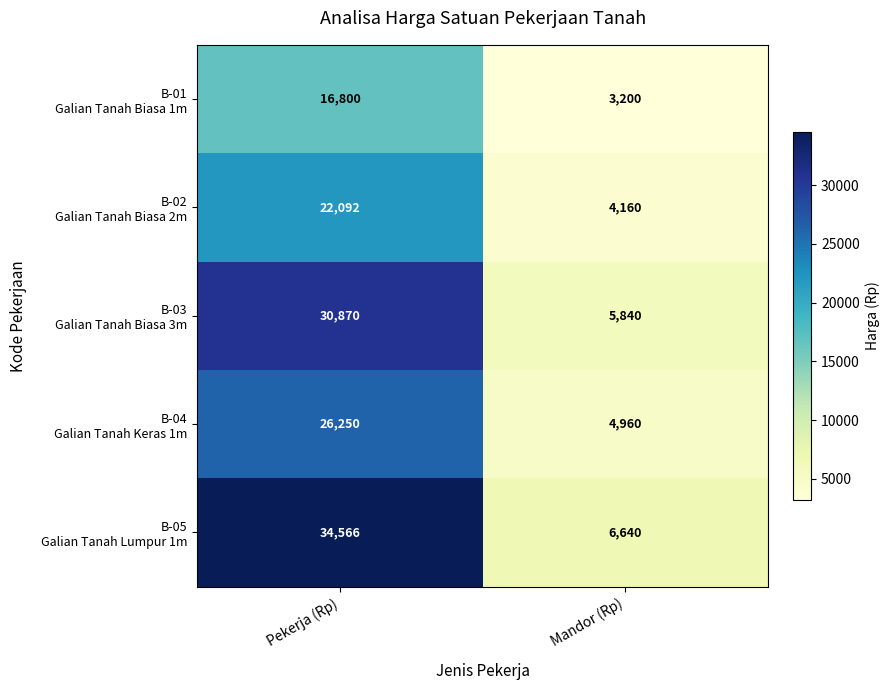

What is the spread (max minus min) of values at Mandor (Rp)?

3440